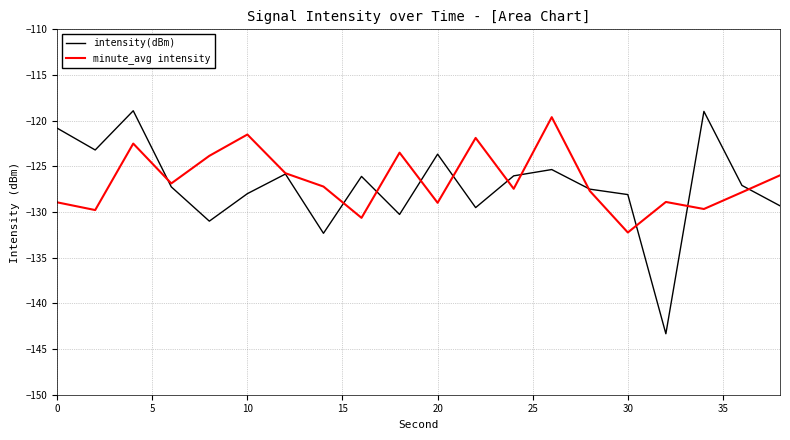

Rank the series by their maximum value, from highest to lowest.

intensity(dBm), minute_avg intensity